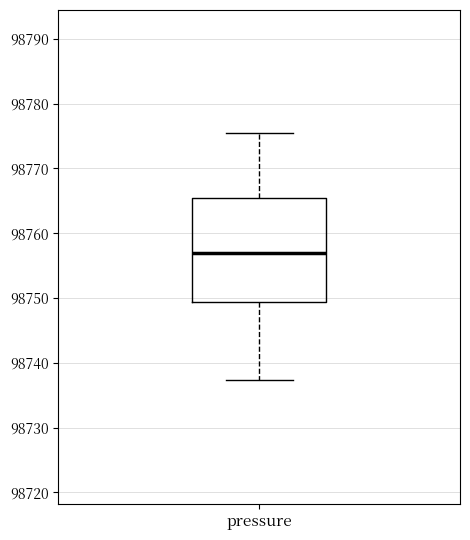

Where does the upper whisker of the box for pressure end on the y-axis? The values are not printed on the chart, so give them approximately, as read against the axis.

98775